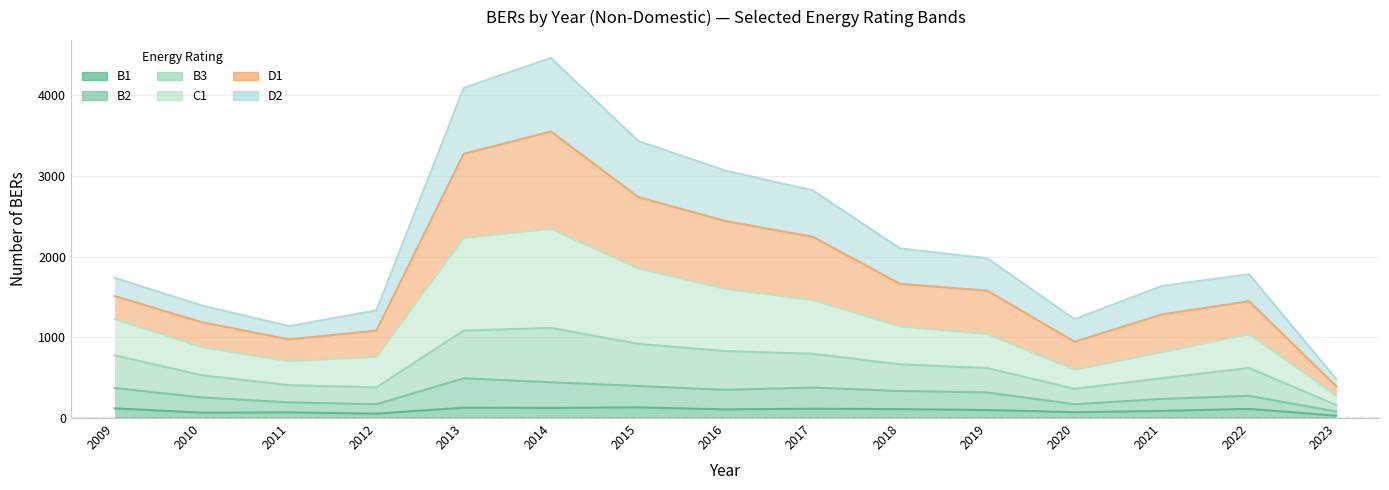

How many interior local peaks does the D1 series have?

2